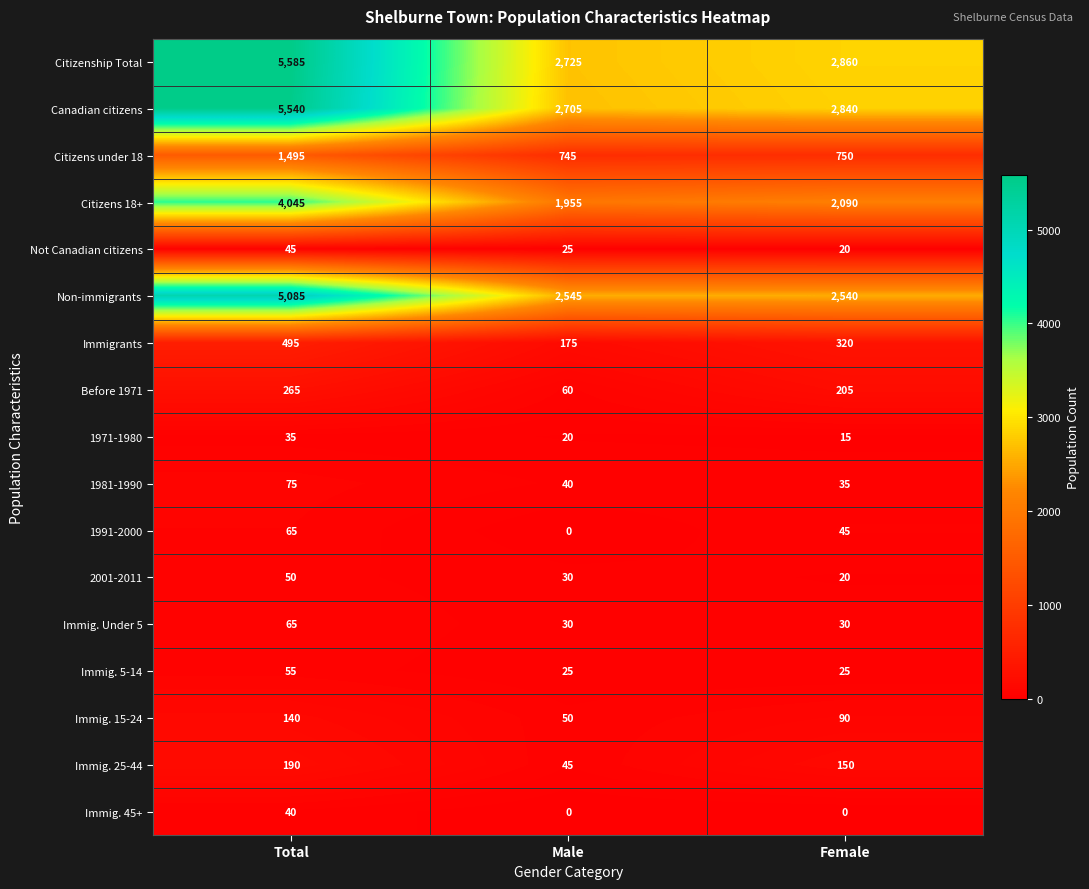

What is the spread (max minus min) of values at Total?

5550